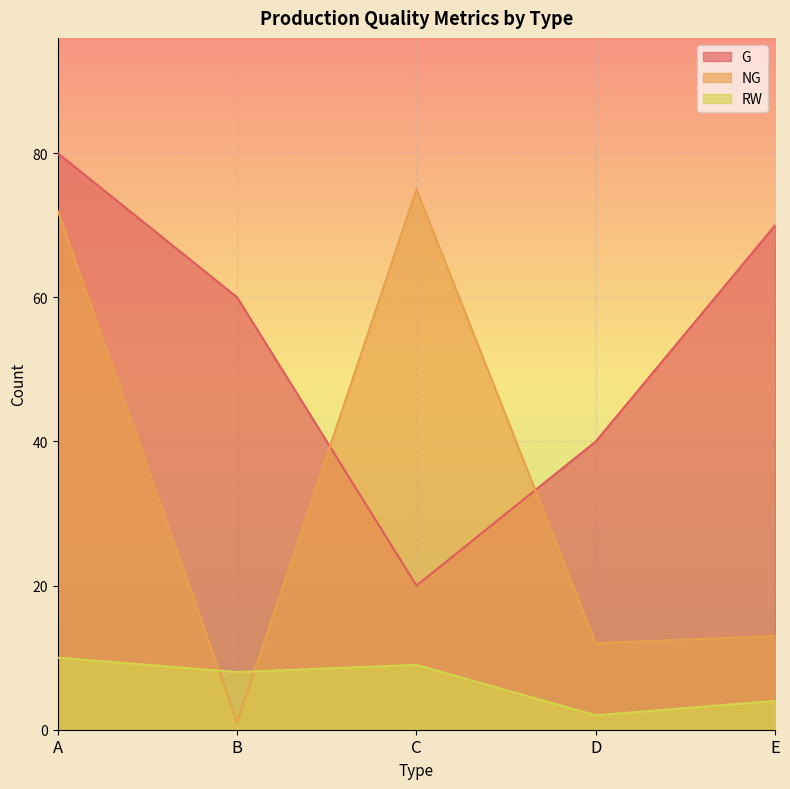

Which series has the largest total across all categories?

G